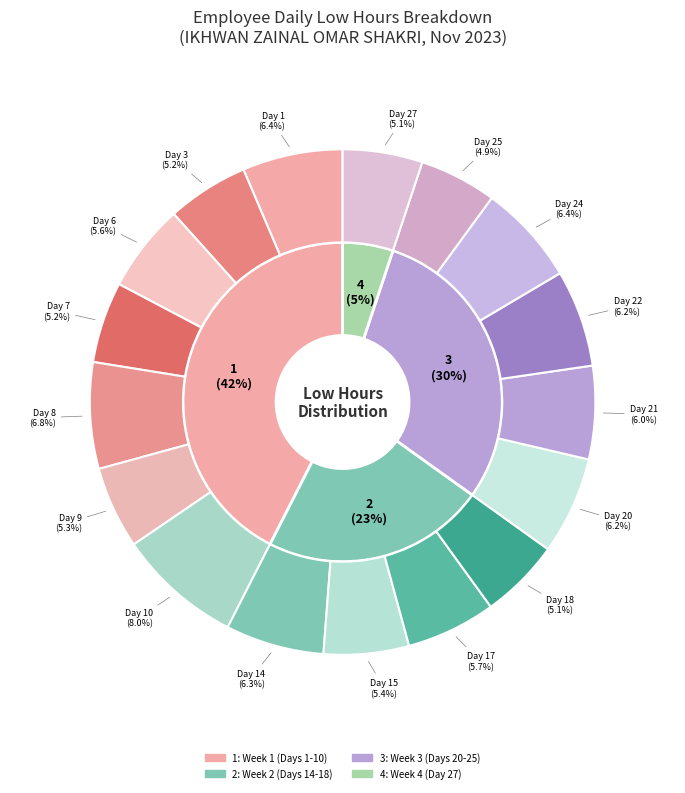

Does any single category account for the majority?

No